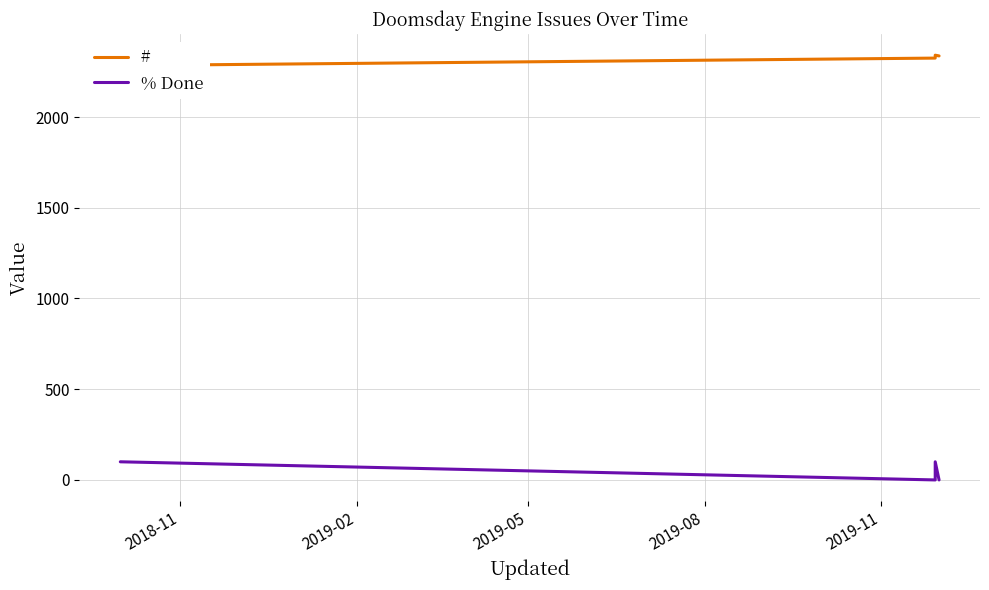

Does the chart display data point markers on the line(s)?

No